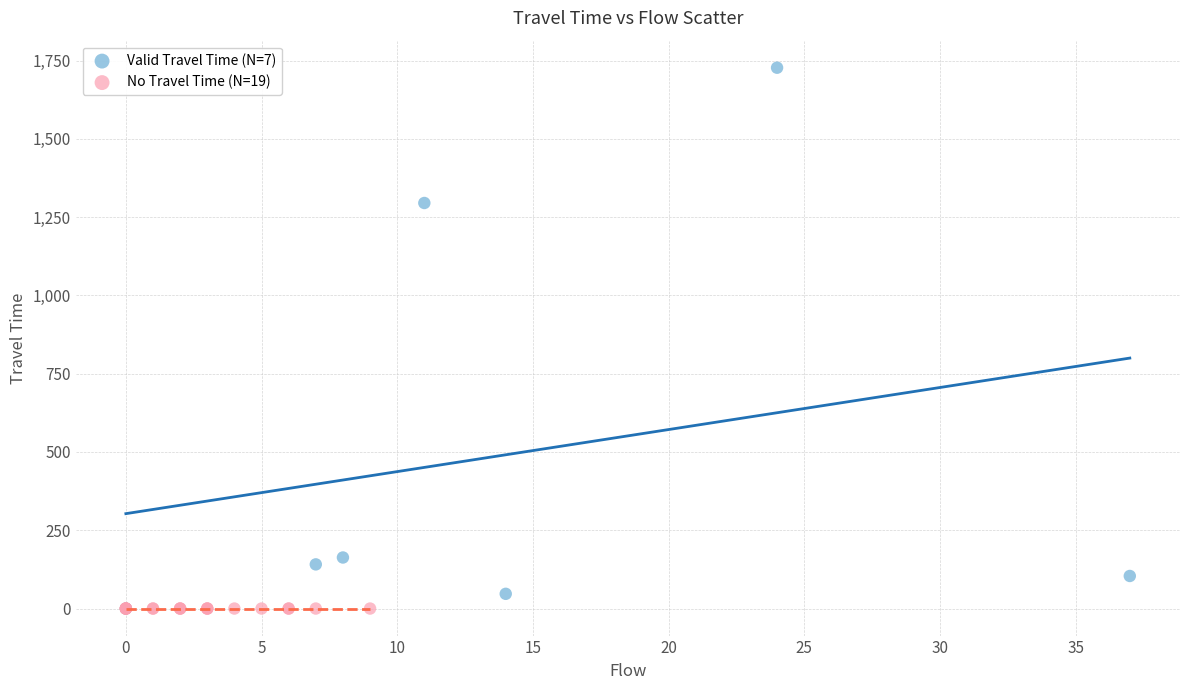

Which series contains the highest Y value?

Valid Travel Time (N=7)